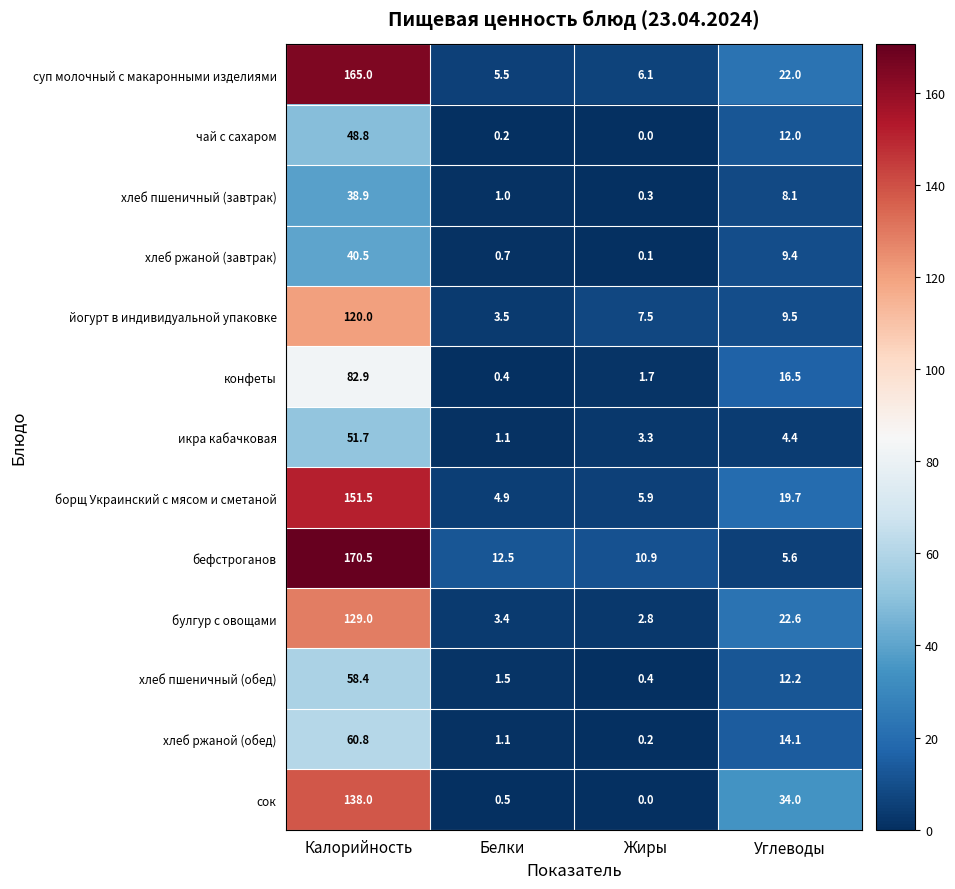

What is the difference between the хлеб пшеничный (обед) values at Калорийность and Жиры?

58.0